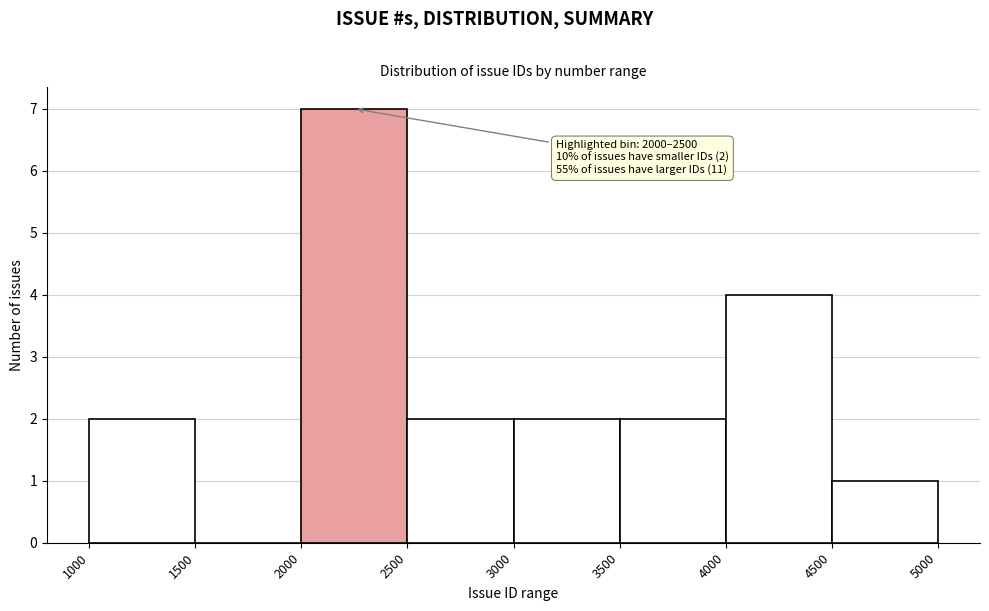

Over which range of the x-axis is the bar tallest?

2000 to 2500